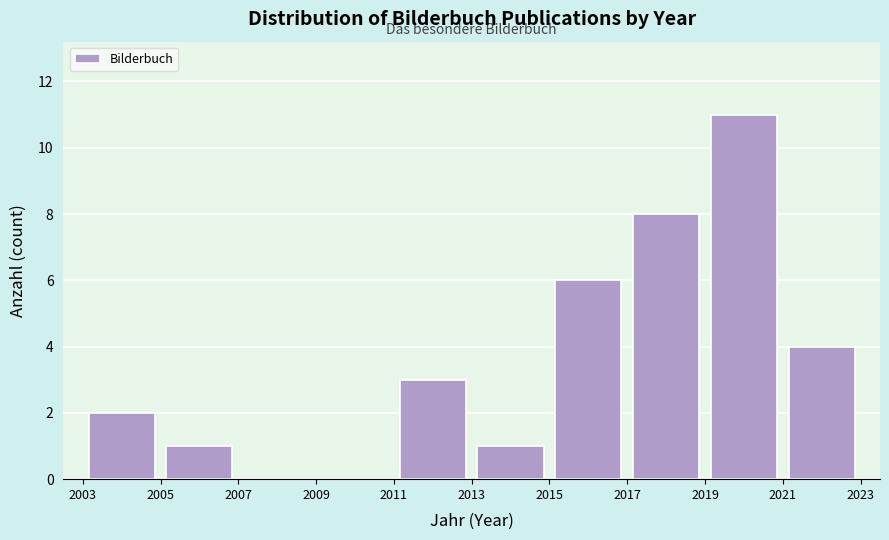

How tall is the bar that spans 2017 to 2019 on the x-axis? The values are not printed on the chart, so give them approximately, as read against the axis.

8